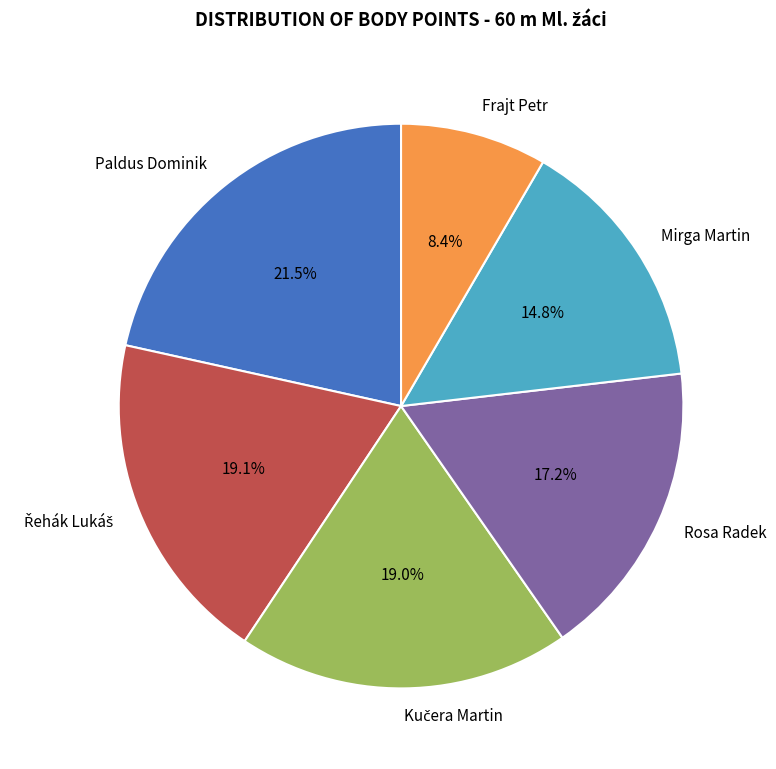

What is the total percentage of Paldus Dominik and Mirga Martin?

36.3%